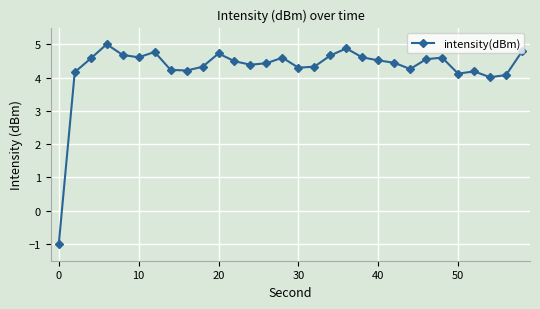

What is the difference between the maximum and minimum values?

6.0